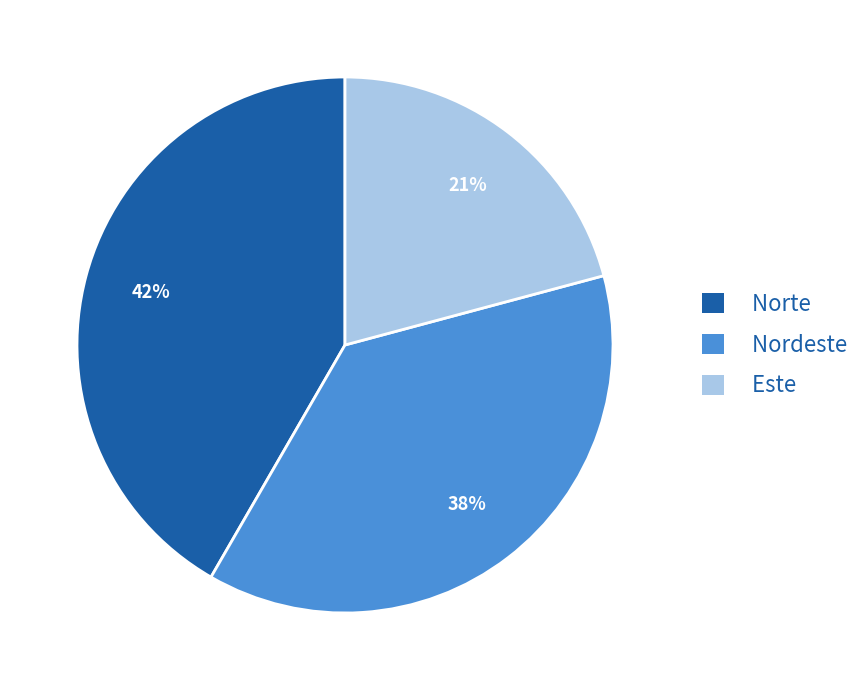

To the nearest percent, what is the difference between the Este and Nordeste slice percentages?

17%